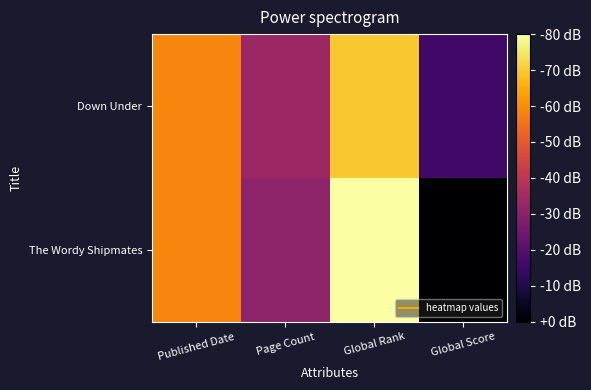

Which series changed the most between Page Count and Global Score?

The Wordy Shipmates